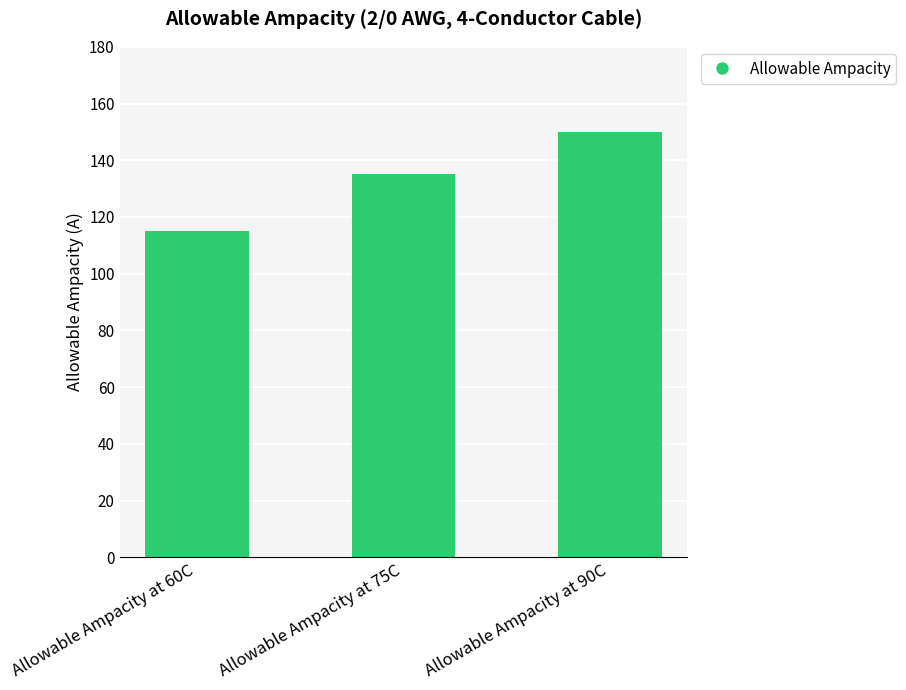

What is the value of the 3rd bar from the left?

150